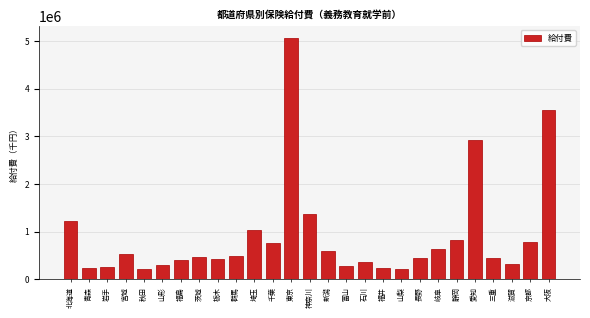

The chart shows a value of 232638.6 at 三重. True or false?

False